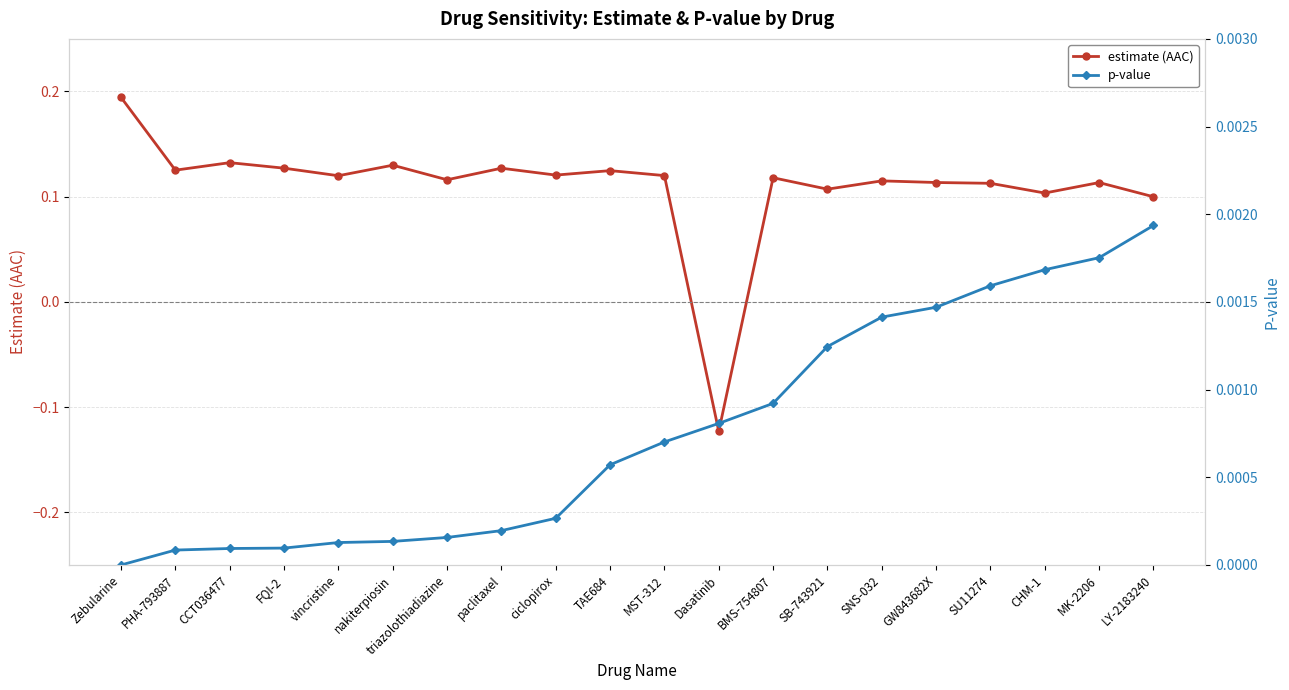

What is the minimum value for estimate (AAC)?

-0.1